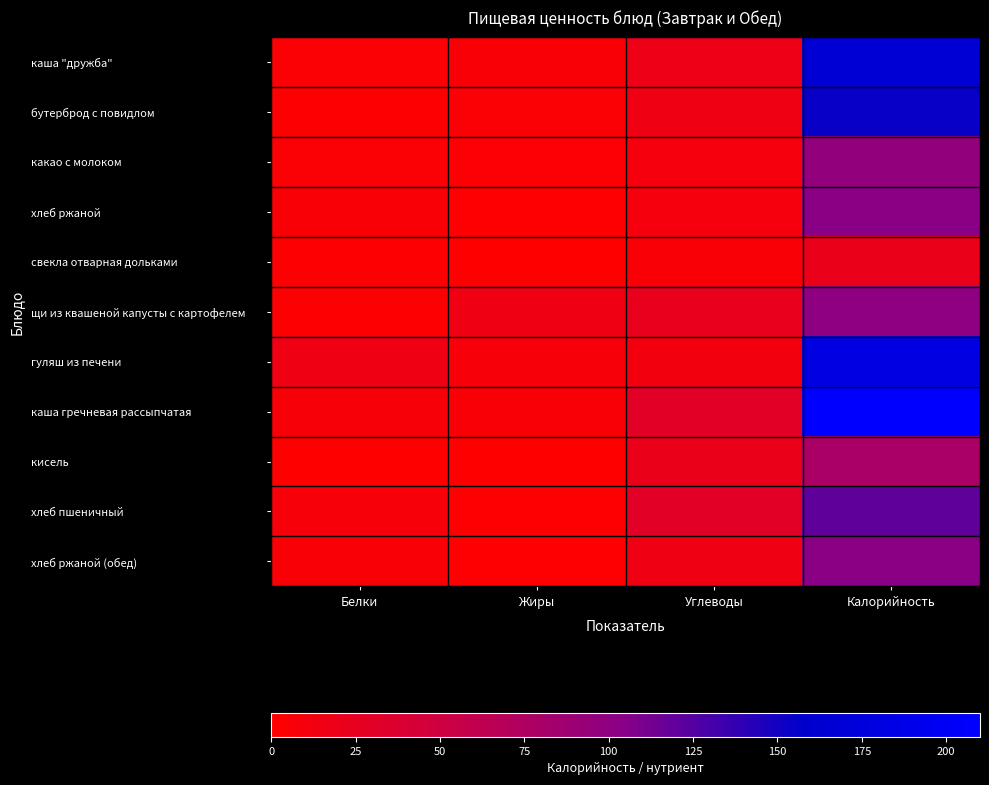

Which has a higher value, Жиры or Белки?

Жиры